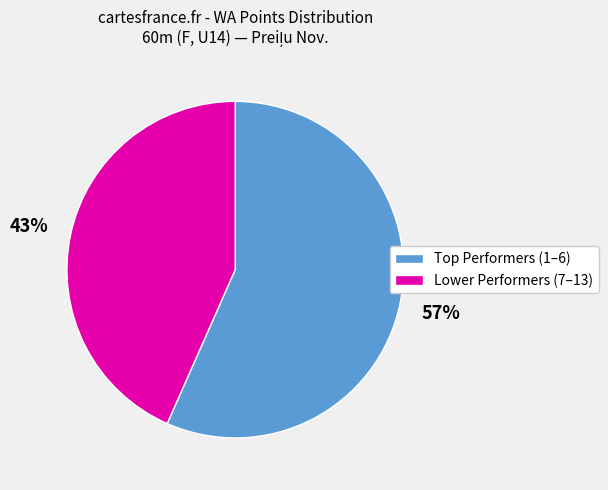

To the nearest percent, what is the average slice percentage?

50%